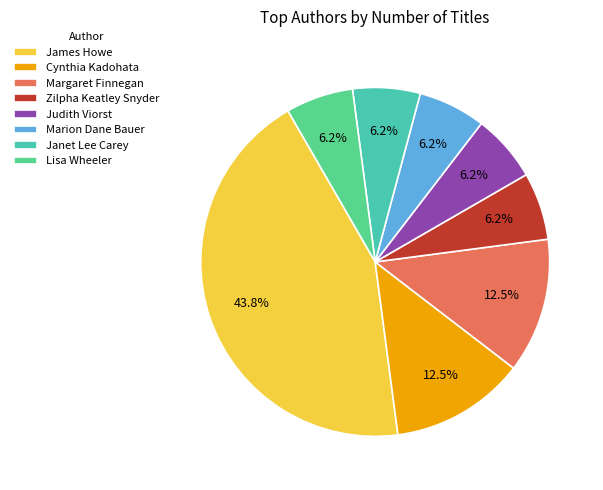

What is the ratio of the value at Marion Dane Bauer to the value at Janet Lee Carey?

1.0